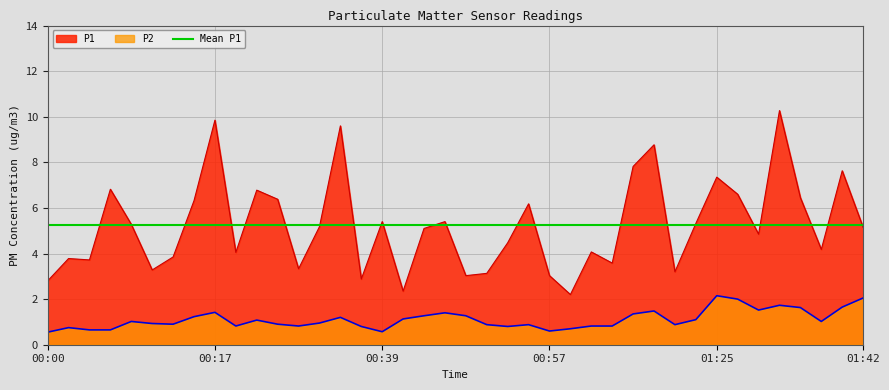

True or false: P1 and P2 cross at least once.

False